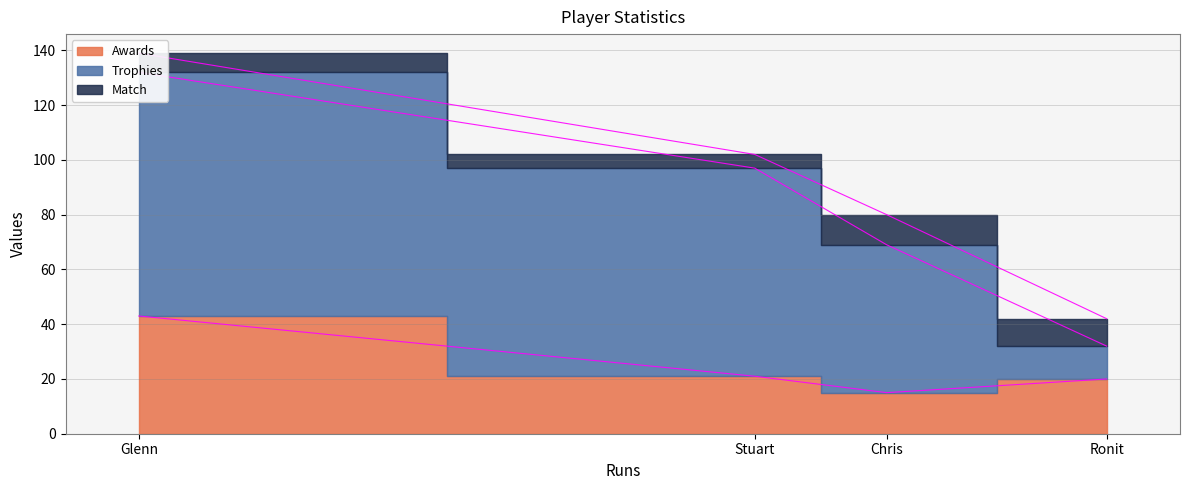

What is the approximate value of Awards at Stuart, to the nearest 10?

20